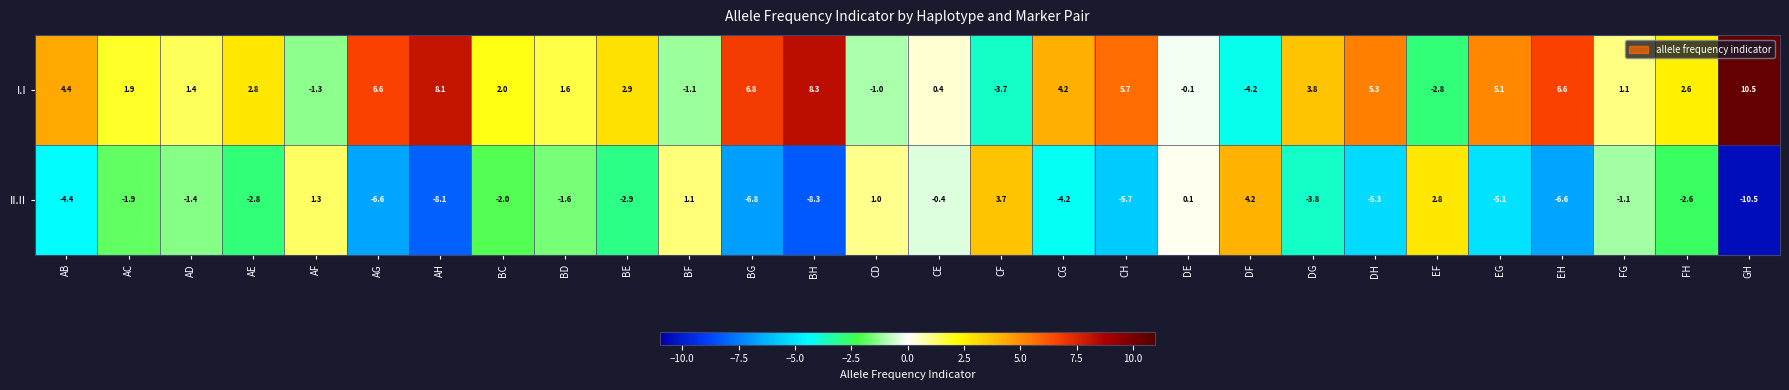

What is the difference between the I.I values at BC and DE?

2.1